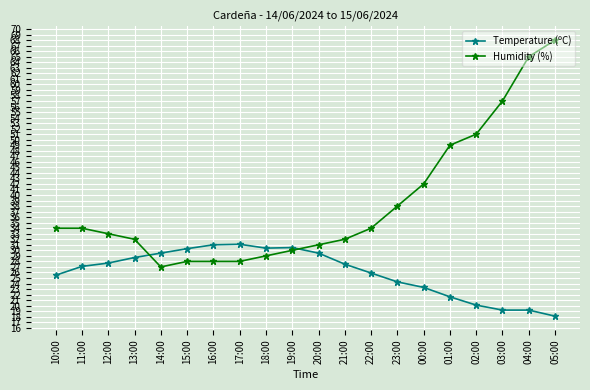

What is the average value of the Humidity (%) series?

38.5